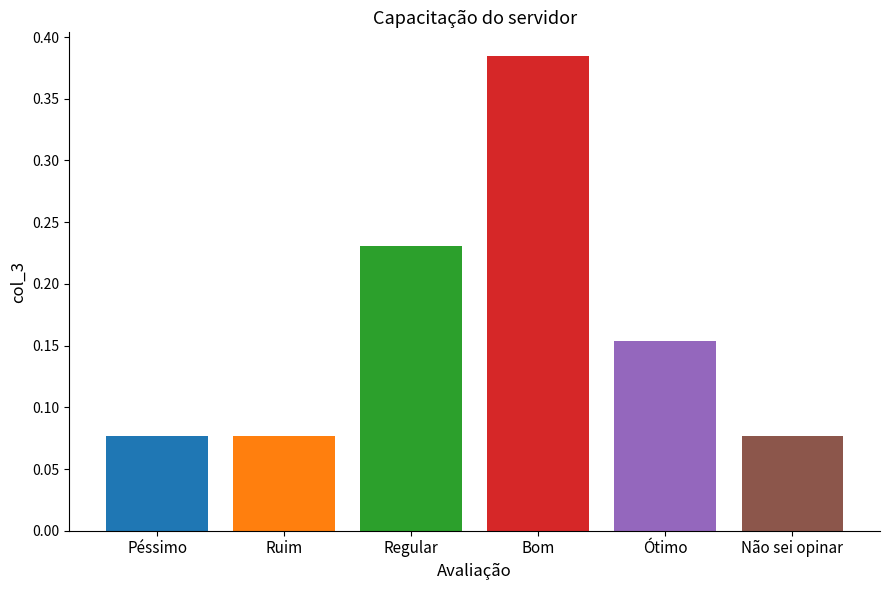

At which category does the chart reach its peak across all series?

Bom